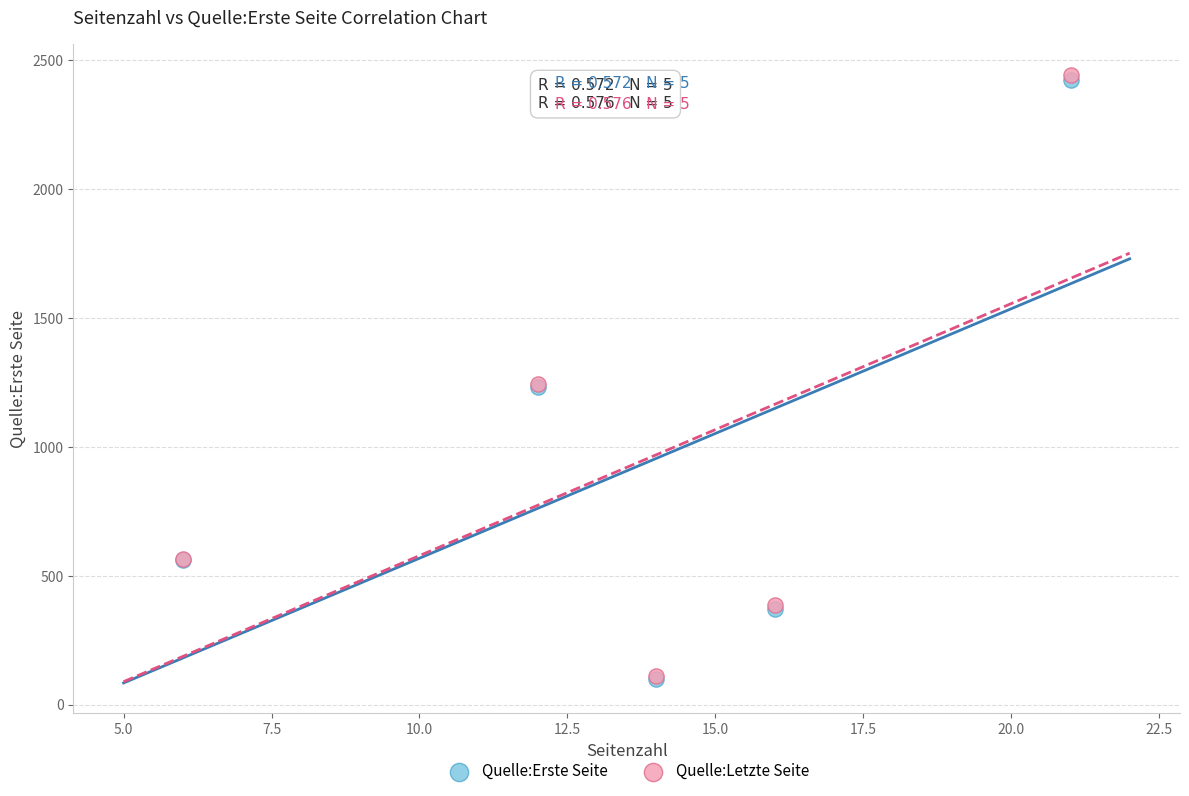

What are all the series names shown in the legend?

Quelle:Erste Seite, Quelle:Letzte Seite